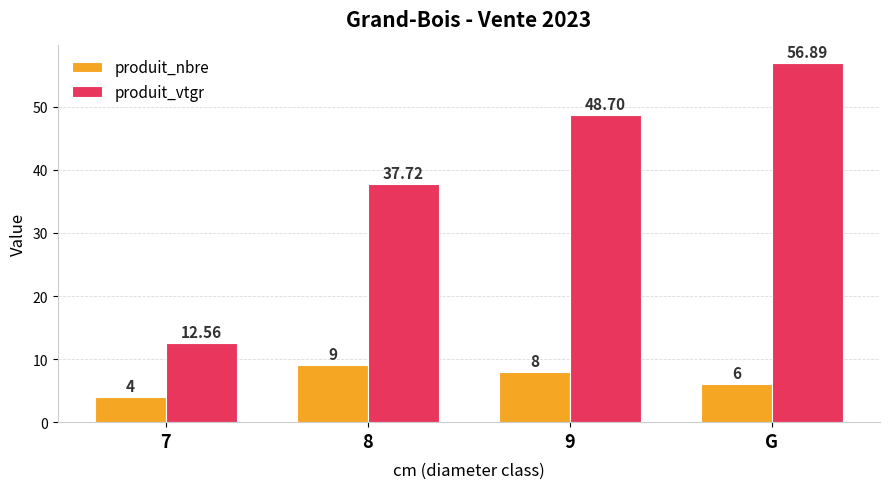

What is the value of the produit_vtgr bar at the 1st from the left?

12.6